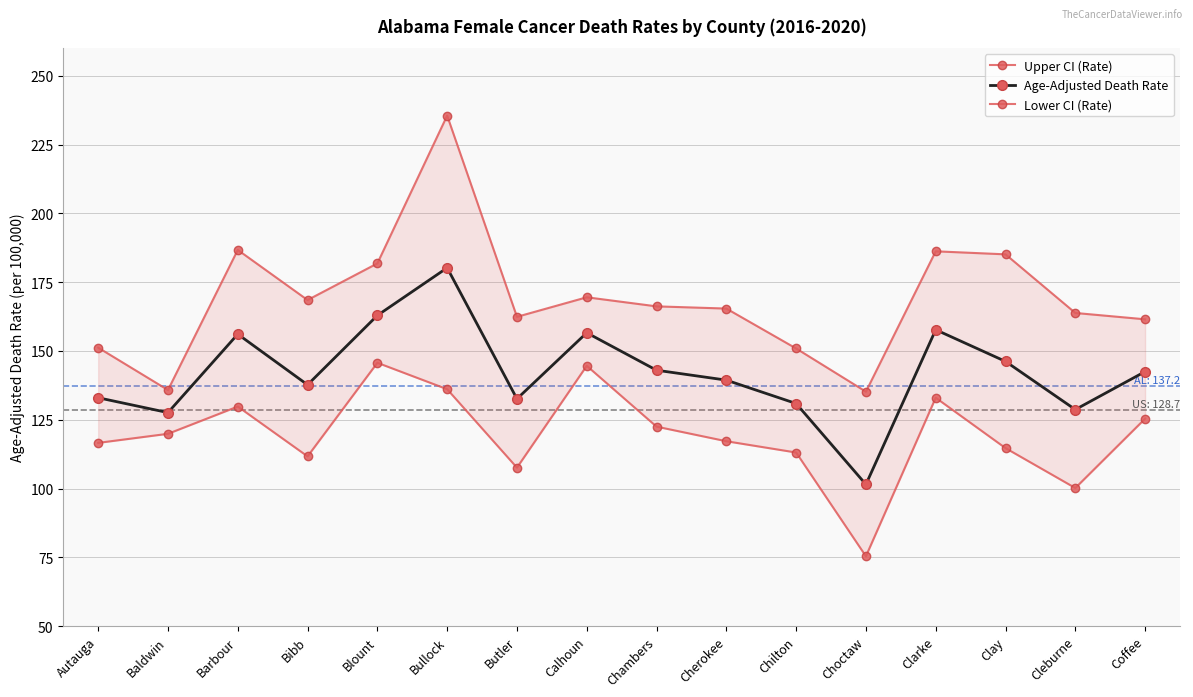

What is the total value across all series at Cherokee?

422.0